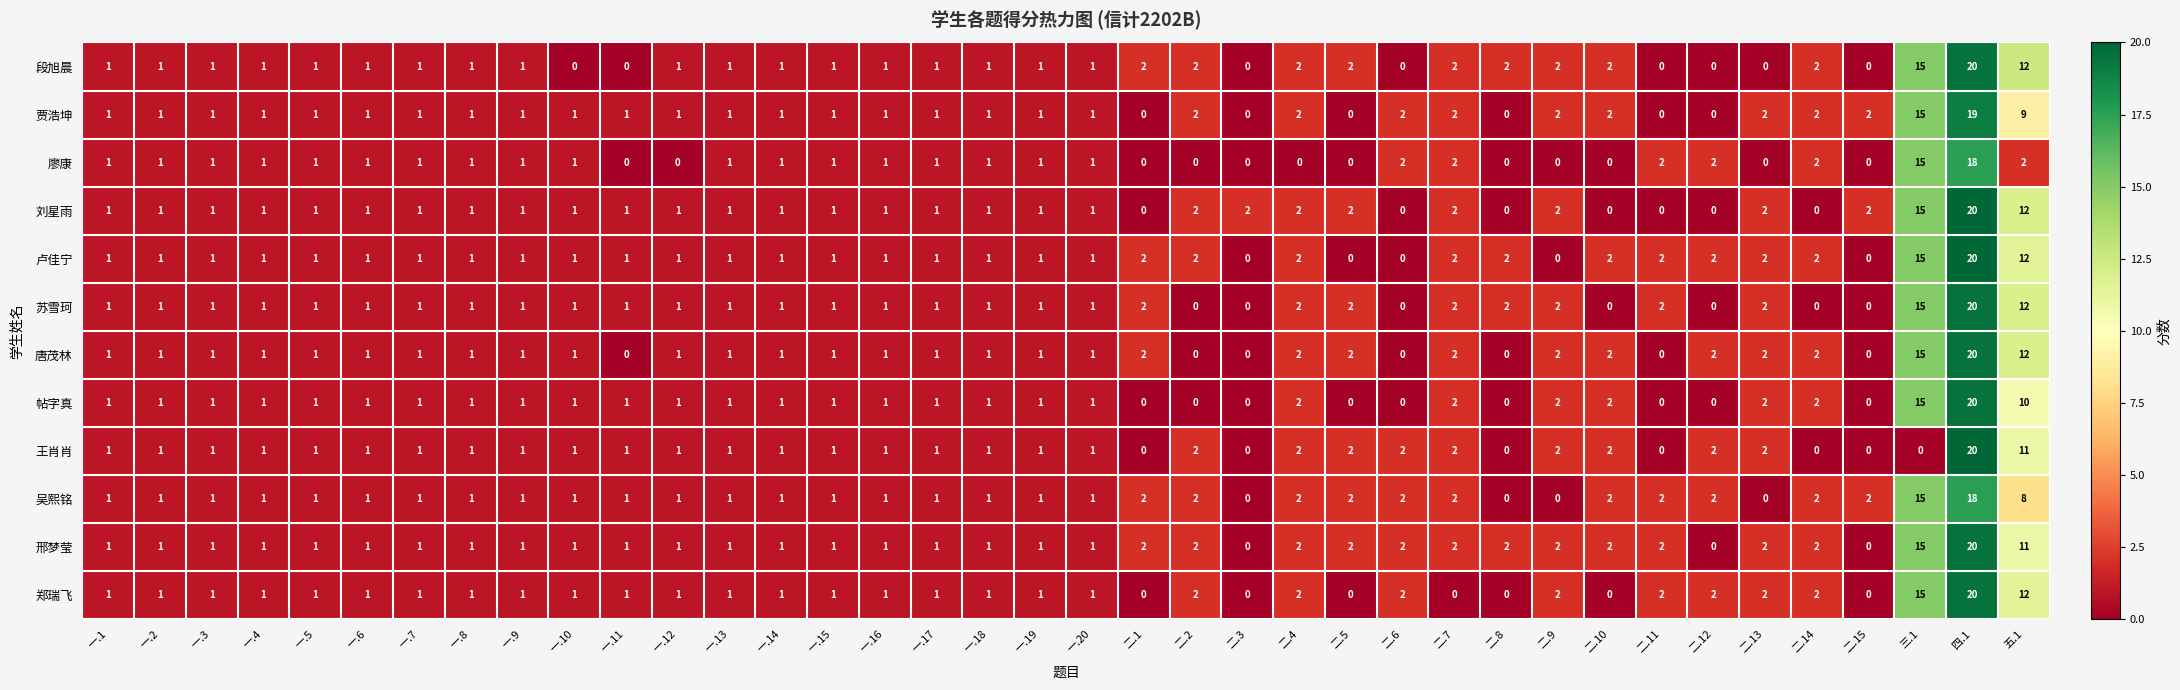

True or false: 邢梦莹 has a value of 1 at 一.2.

True